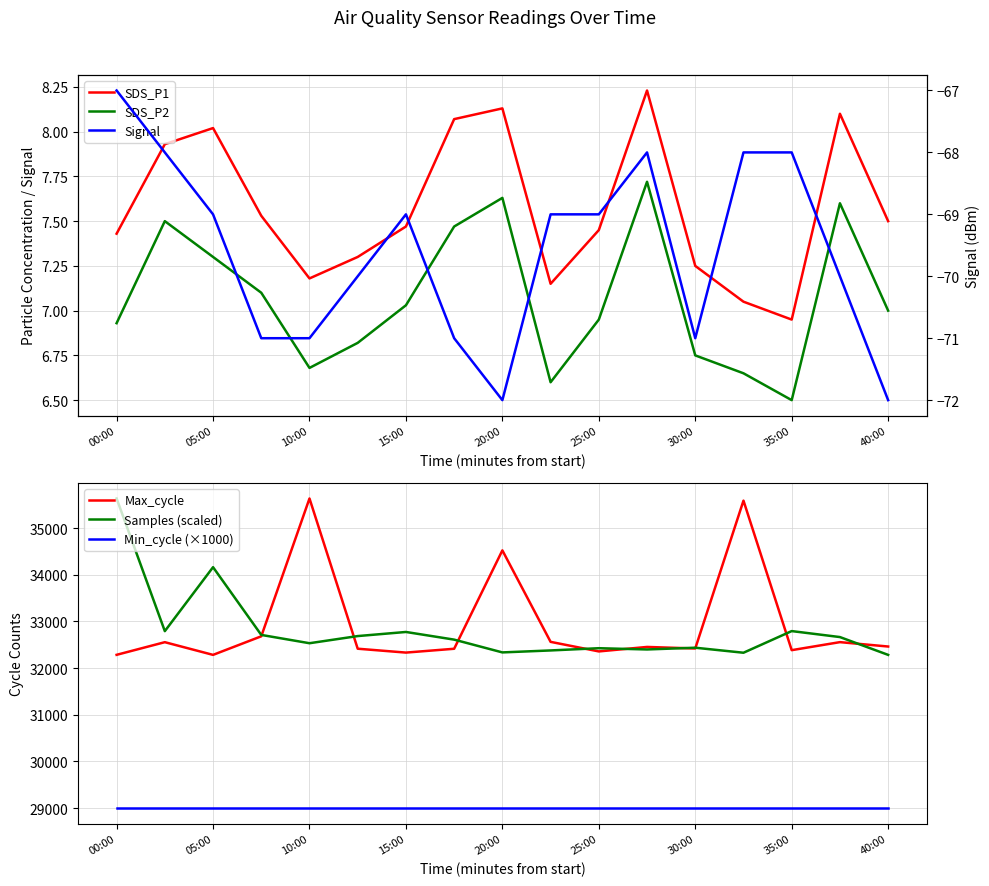

How many lines are shown in the chart?

6